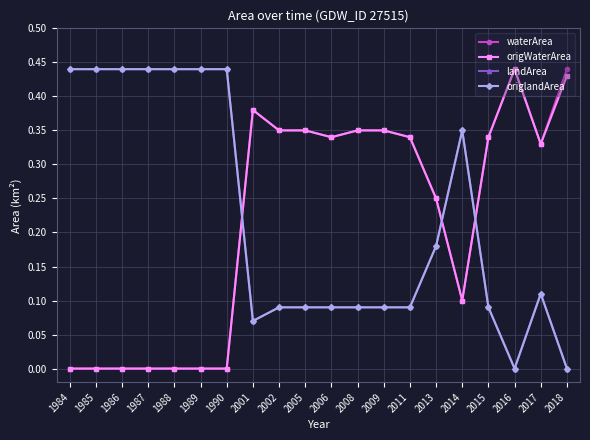

Is this an area chart (filled region under the line)?

No